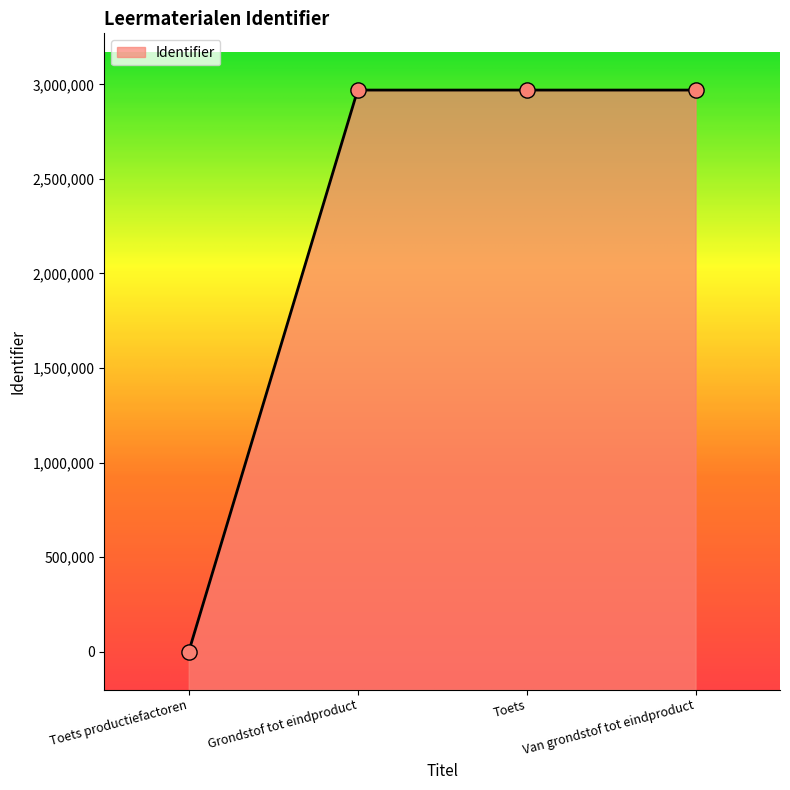

Between Toets and Van grondstof tot eindproduct, which is larger?

Van grondstof tot eindproduct